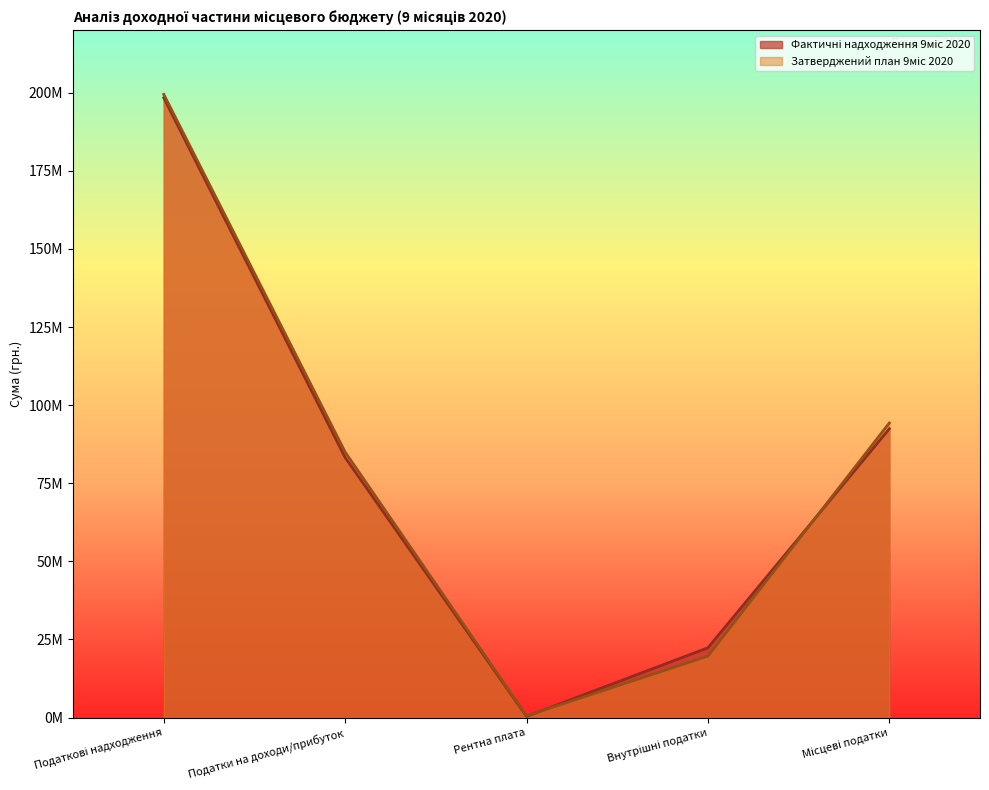

Reading right to left, list all the values displayed in this chart.

Фактичні надходження 9міс 2020: Місцеві податки=92454295.0	Внутрішні податки=22332875.9	Рентна плата=363359.6	Податки на доходи/прибуток=83261414.5	Податкові надходження=198411945.0
Затверджений план 9міс 2020: Місцеві податки=94298800.0	Внутрішні податки=19671000.0	Рентна плата=548700.0	Податки на доходи/прибуток=84989200.0	Податкові надходження=199507700.0